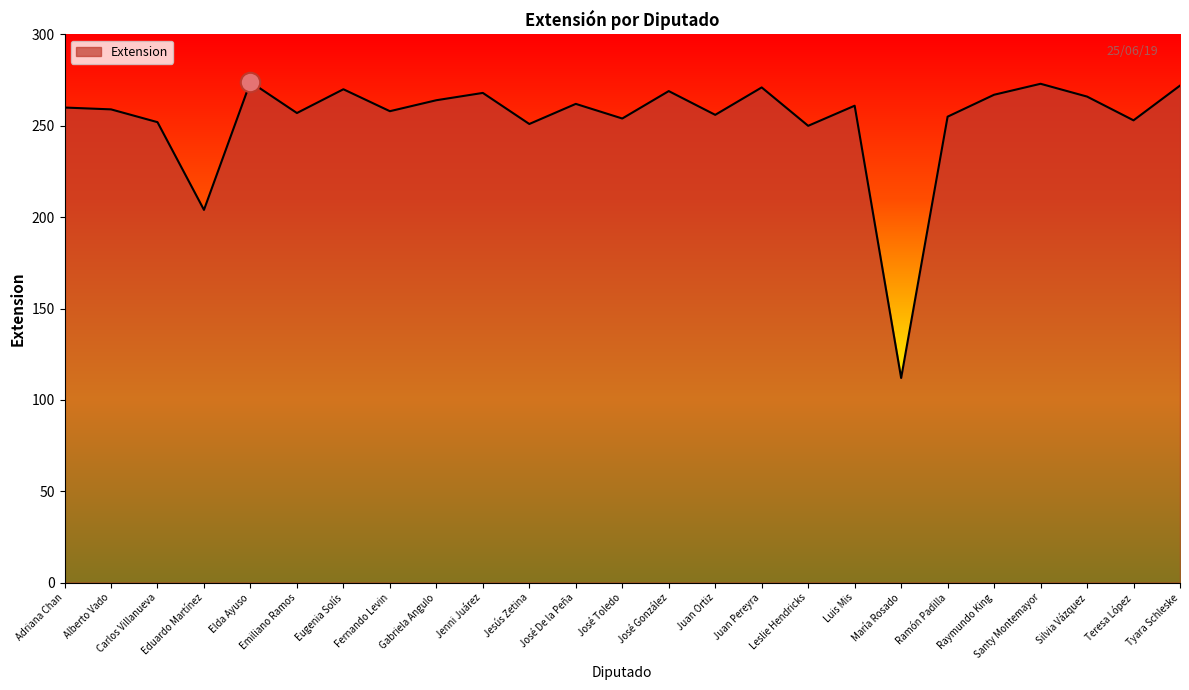

How many lines are shown in the chart?

1